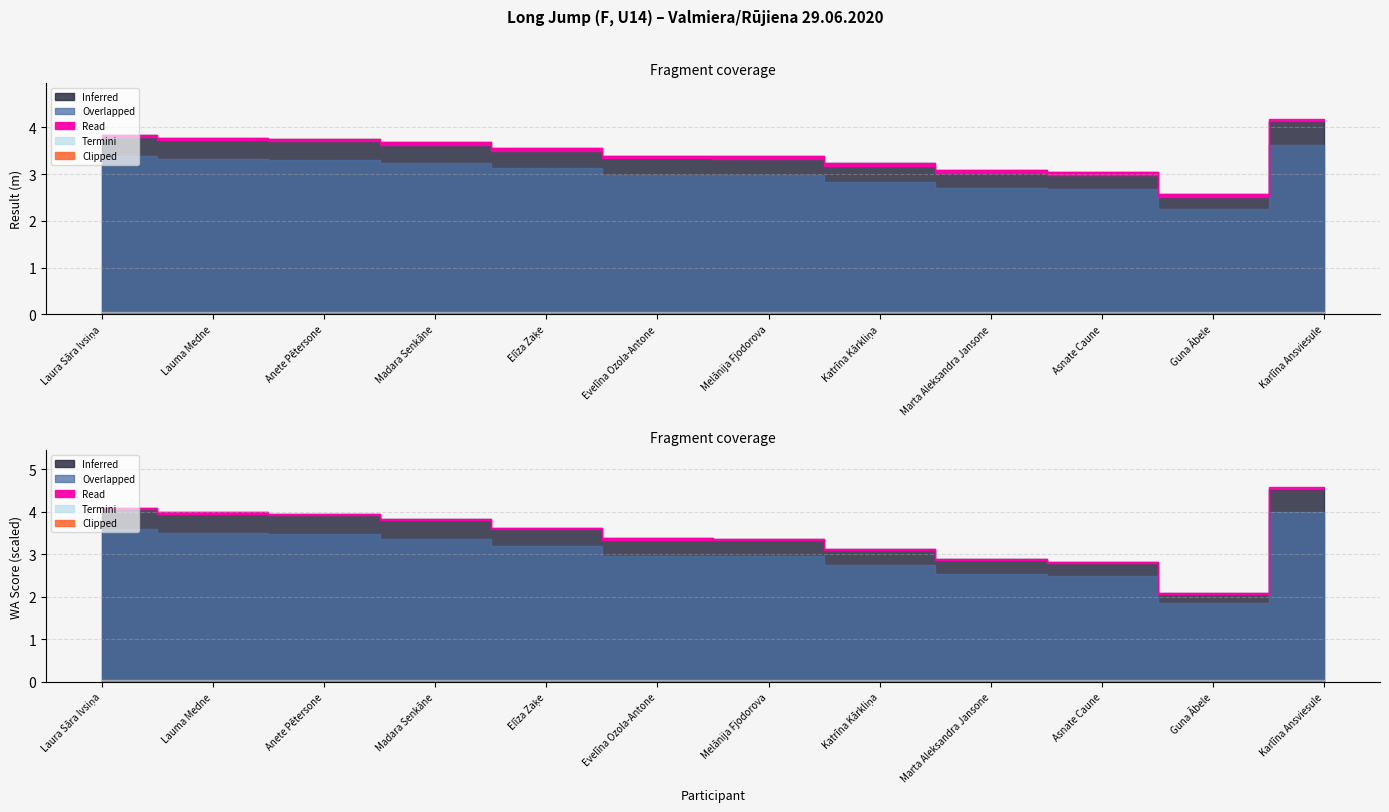

Reading left to right, transcribe all the data shown in this chart.

Result: 3.8	3.8	3.8	3.7	3.5	3.4	3.4	3.2	3.1	3.0	2.6	4.1
WA: 539.0	526.0	522.0	505.0	478.0	445.0	443.0	412.0	381.0	373.0	277.0	599.0